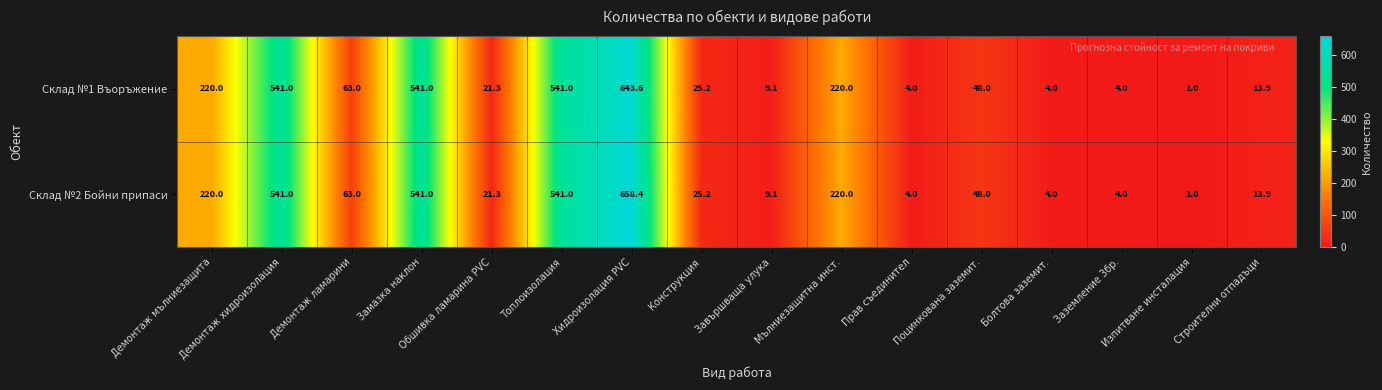

What is the minimum value shown in the chart?

1.0